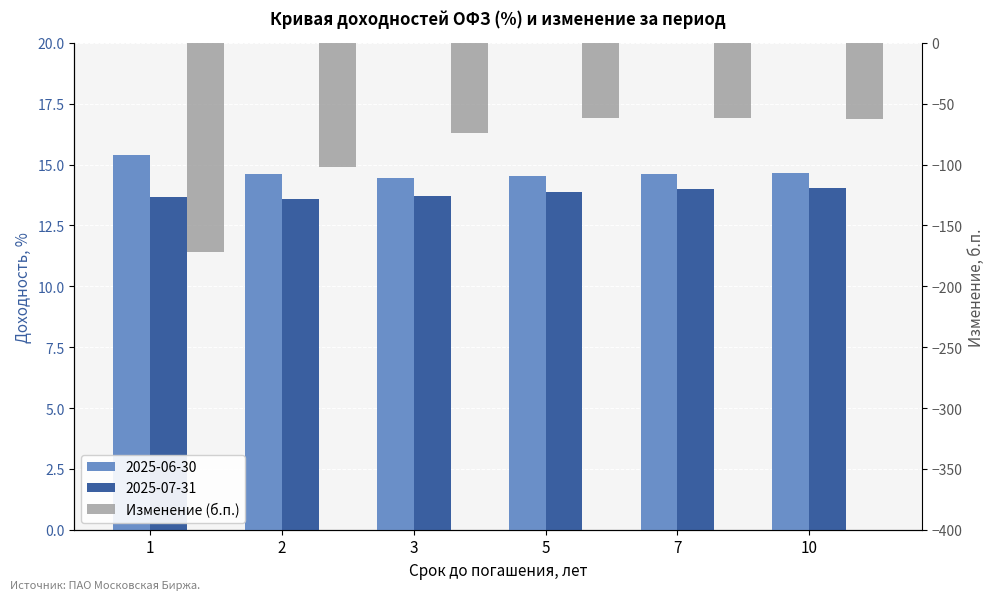

List the labels in order of value, smallest first.

1, 2, 3, 10, 5, 7